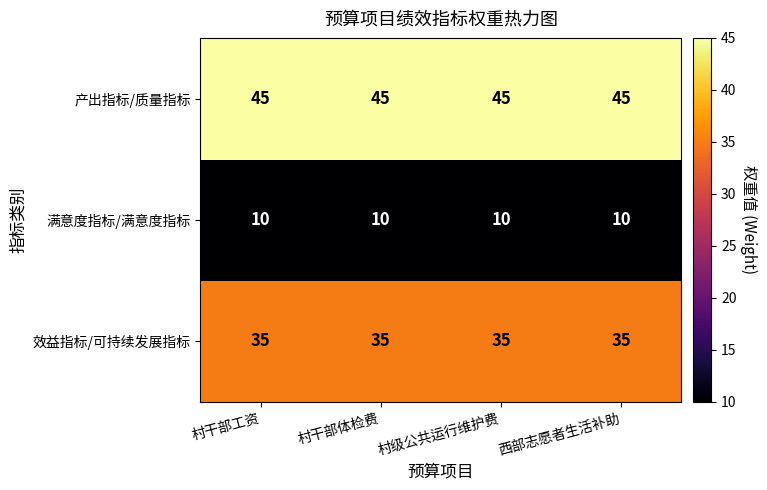

Rank the series at 西部志愿者生活补助 from lowest to highest value.

满意度指标/满意度指标, 效益指标/可持续发展指标, 产出指标/质量指标